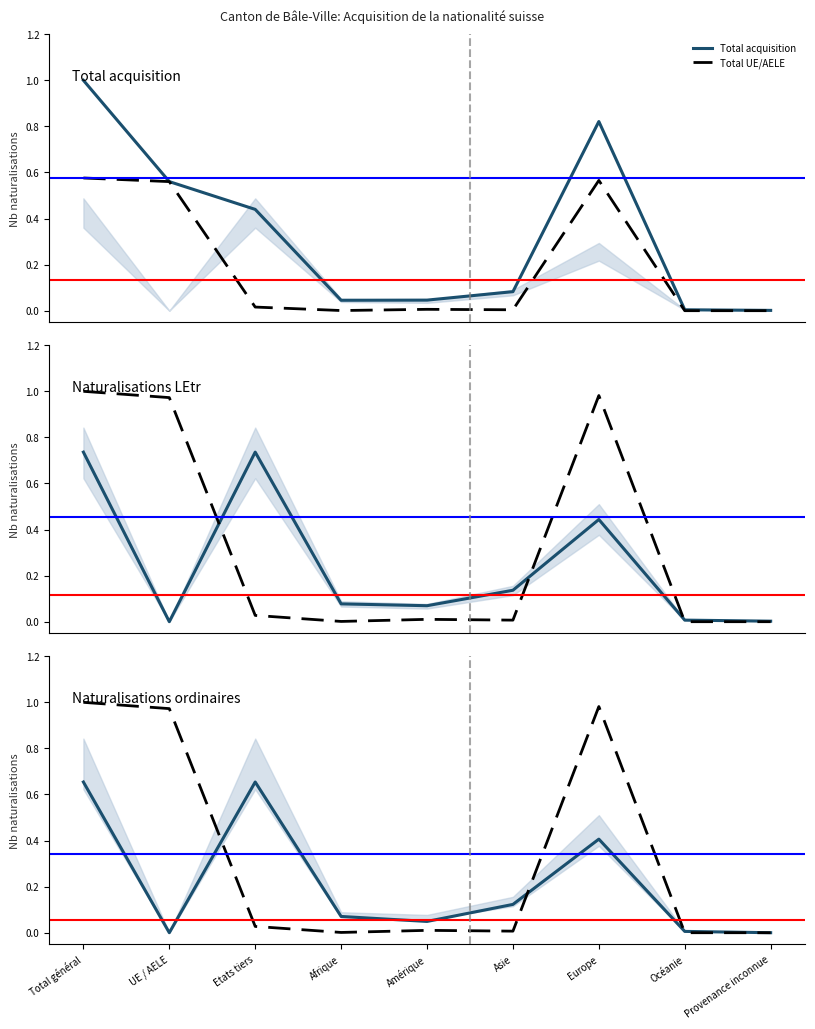

At which category does Total UE/AELE reach its first local peak?

Amérique